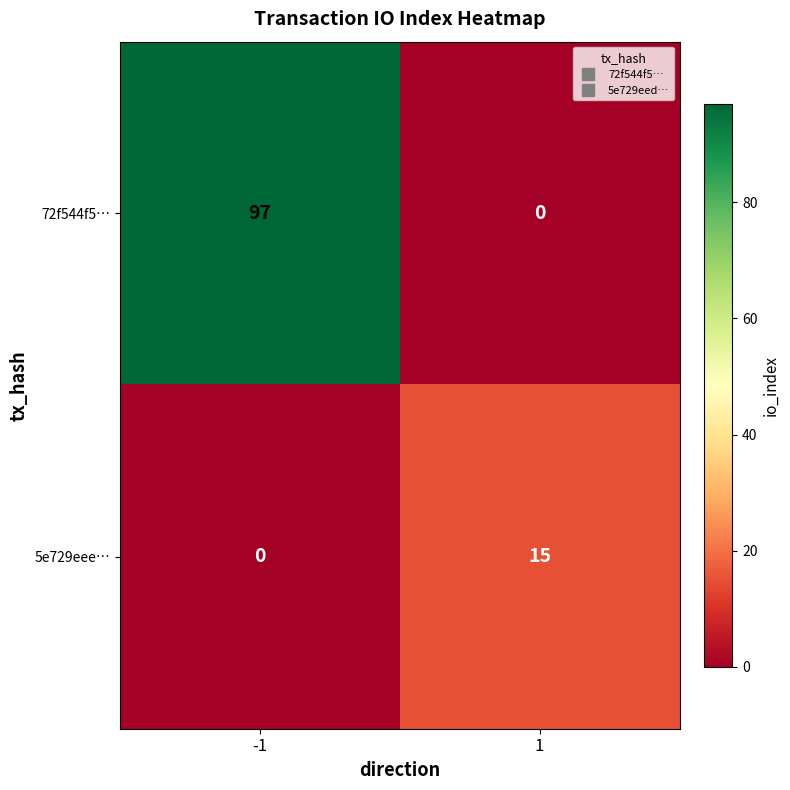

The 72f544f5… series shows 97 at -1. True or false?

True